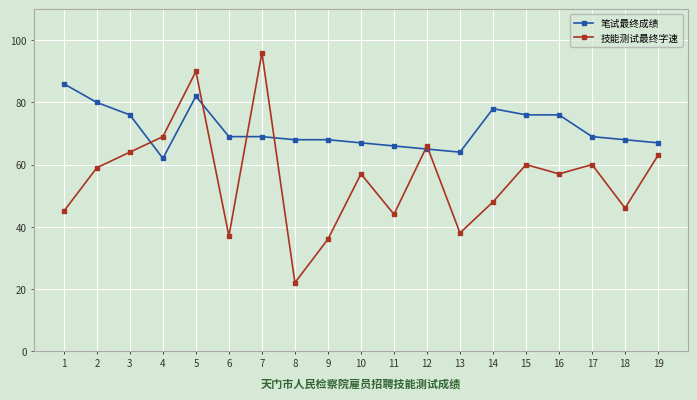

At 1, list the series in order from largest to smallest.

笔试最终成绩, 技能测试最终字速